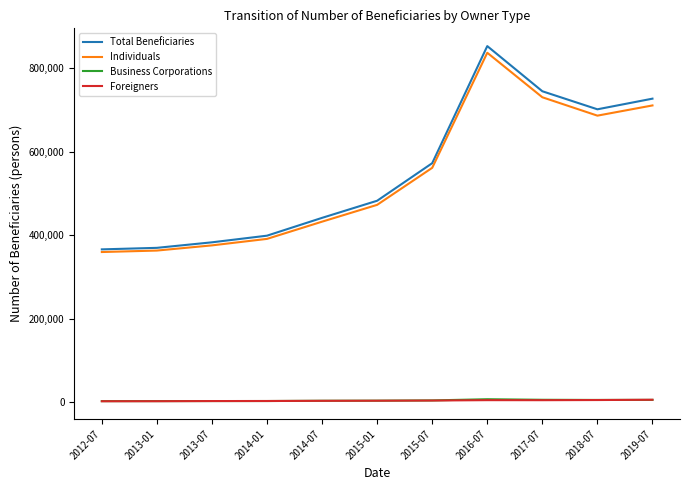

The value of Total Beneficiaries at 2017-07 is 744325. True or false?

True